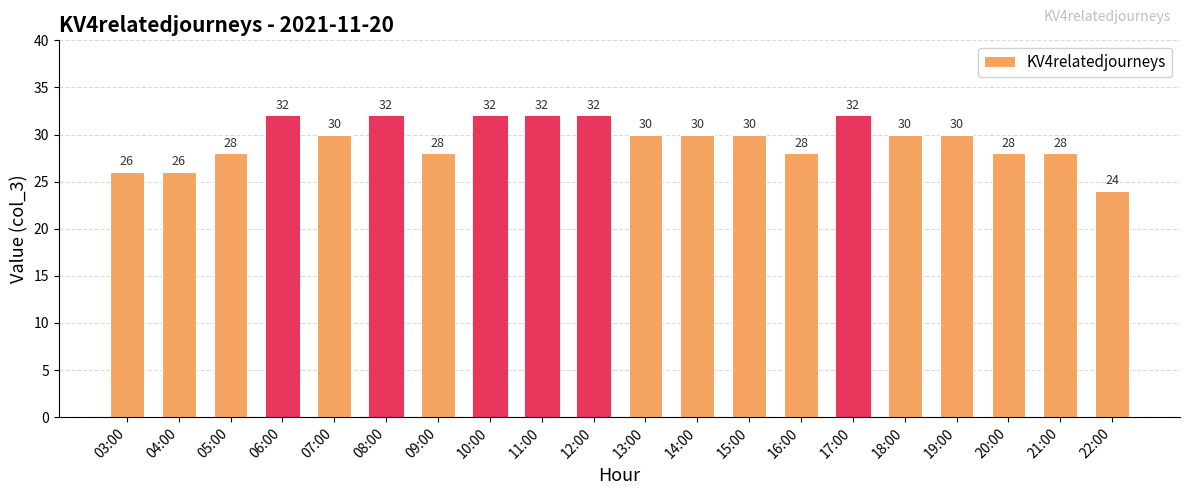

What value does the data have at 14:00?

30